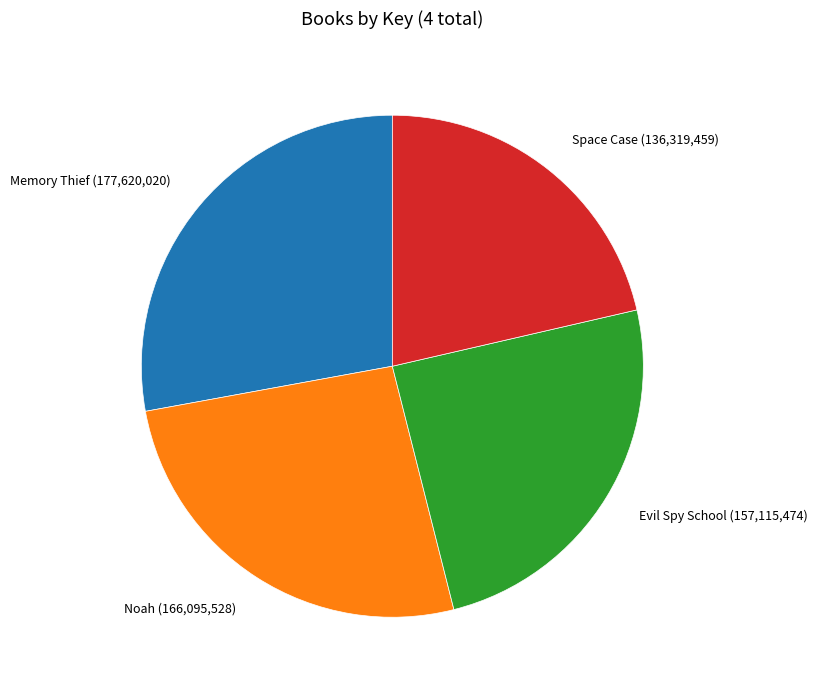

Is there a majority slice in this chart?

No